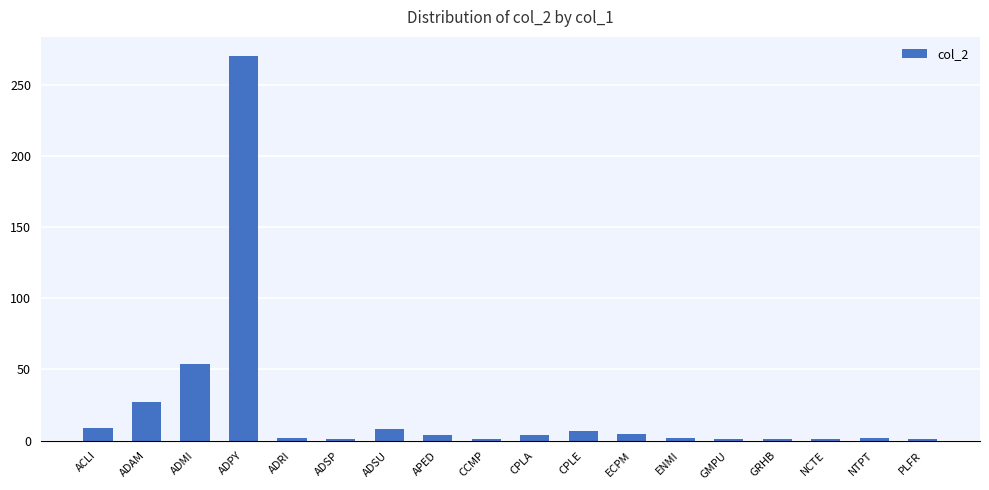

How many data points are less than 4?

9